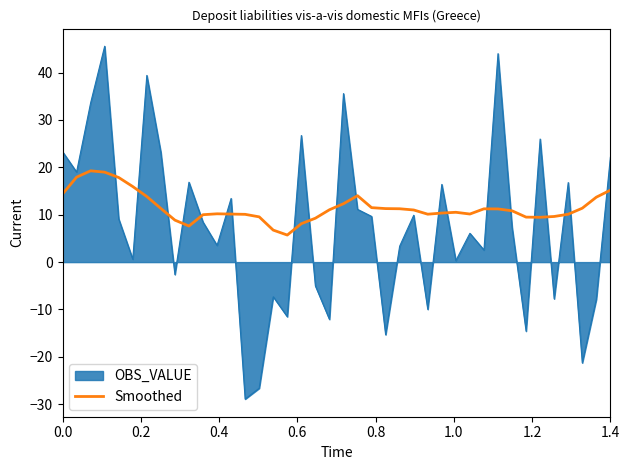

What is the difference between the maximum and minimum values in the Smoothed series?

13.6